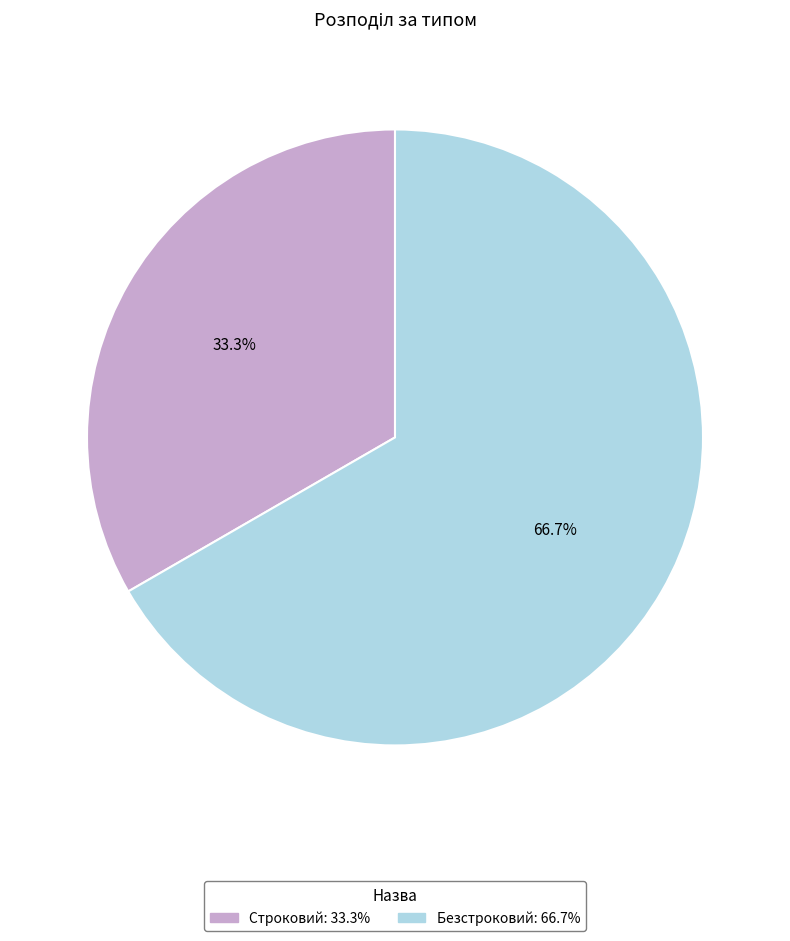

Which category has the biggest portion of the pie?

Безстроковий